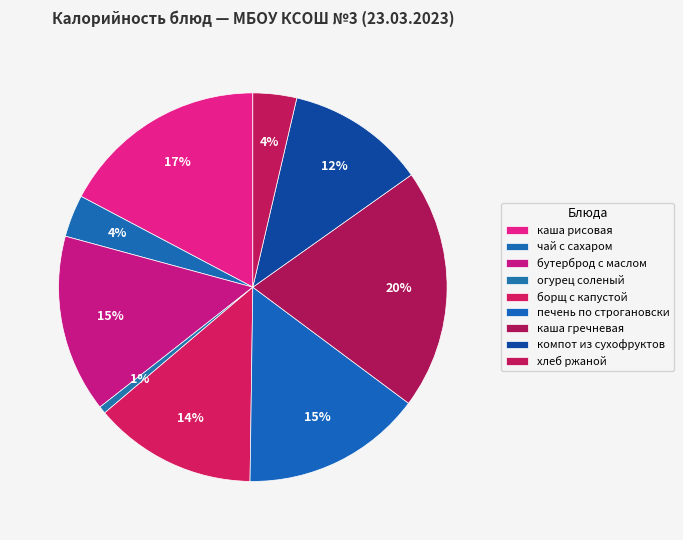

What is the largest slice in the pie chart?

каша гречневая